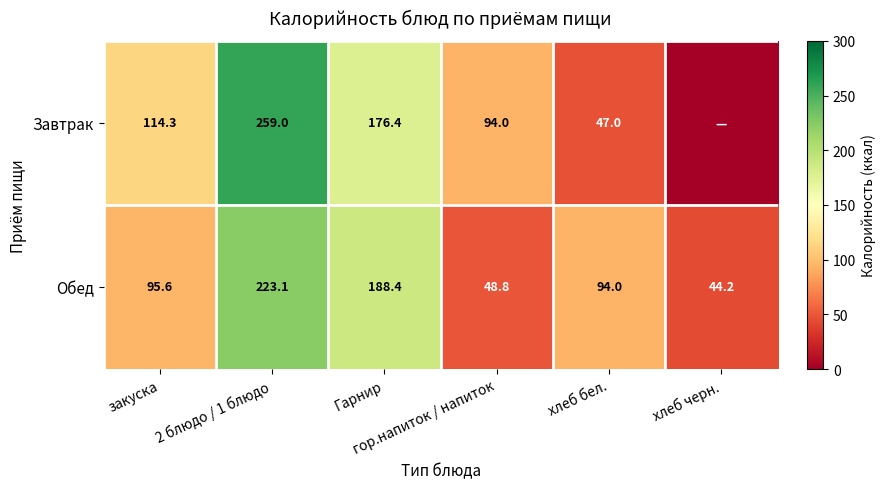

What is the maximum value for Обед?

223.1